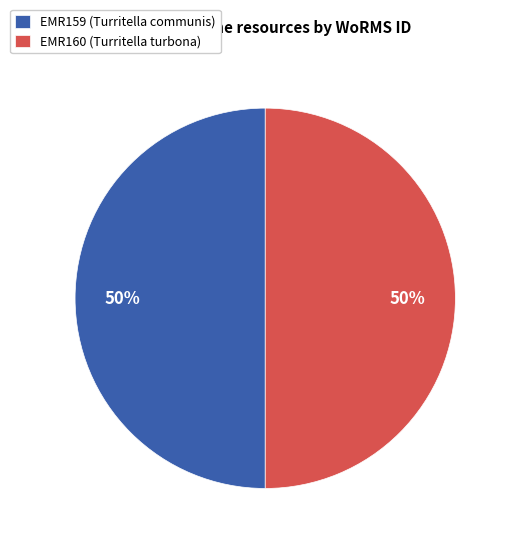

Combined, do EMR160 (Turritella turbona) and EMR159 (Turritella communis) account for over 50%?

Yes